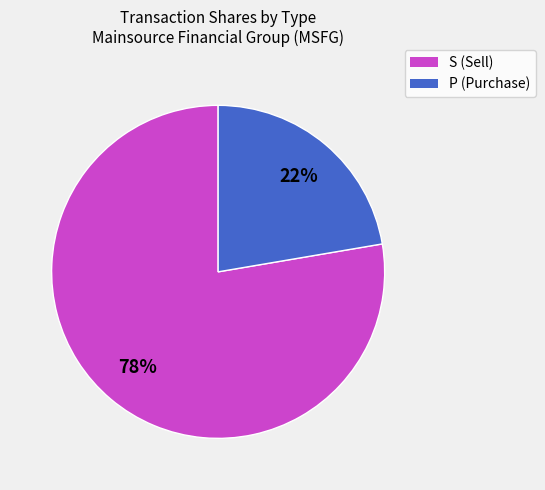

How many segments does this pie chart have?

2